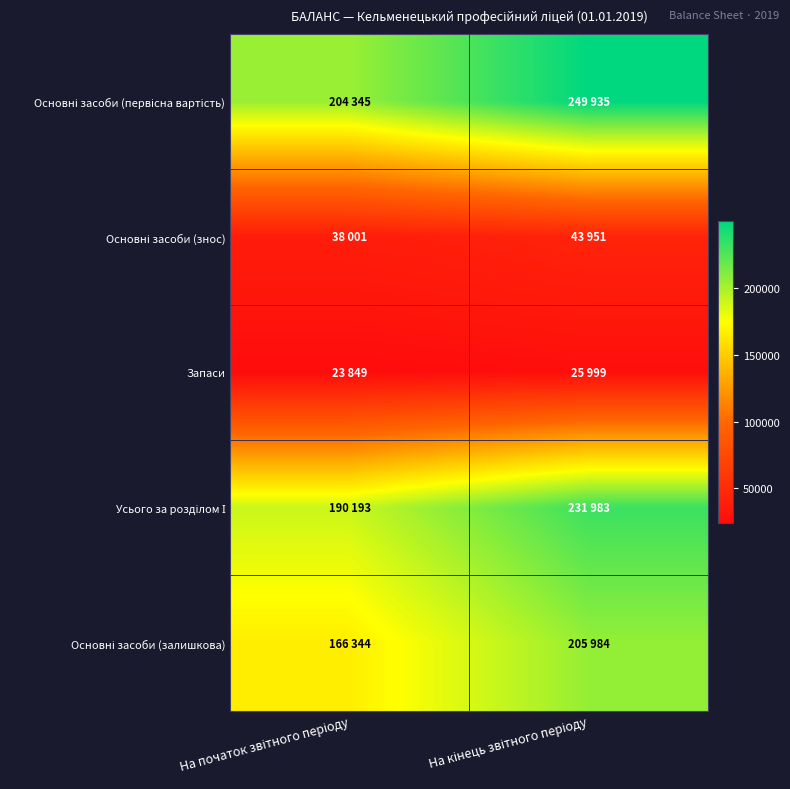

Which series has the widest spread of values?

Основні засоби (первісна вартість)